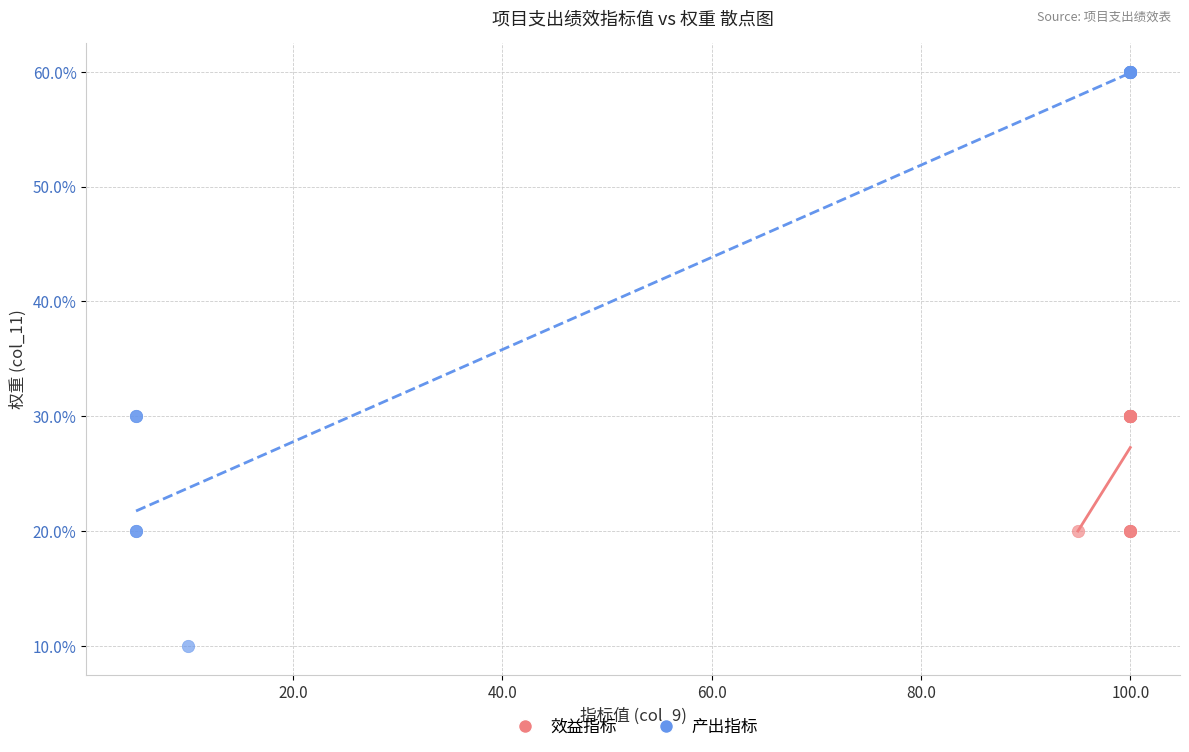

Which series reaches the minimum Y coordinate?

产出指标